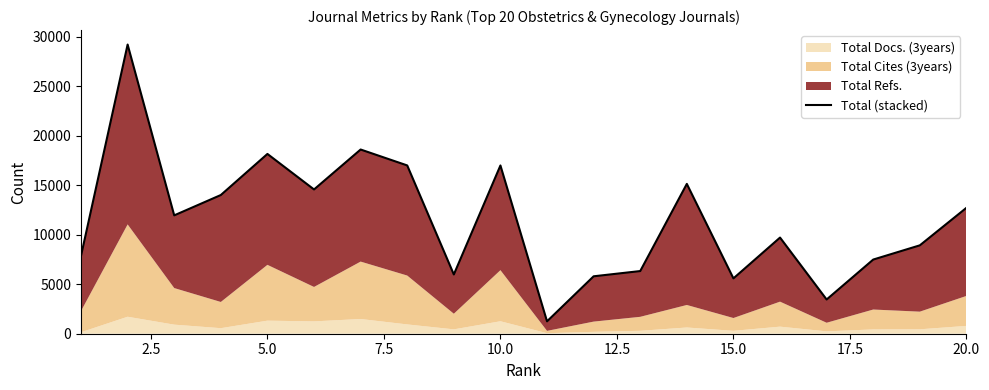

How many points are higher than both their immediate neighbors (excluding endpoints)?

6